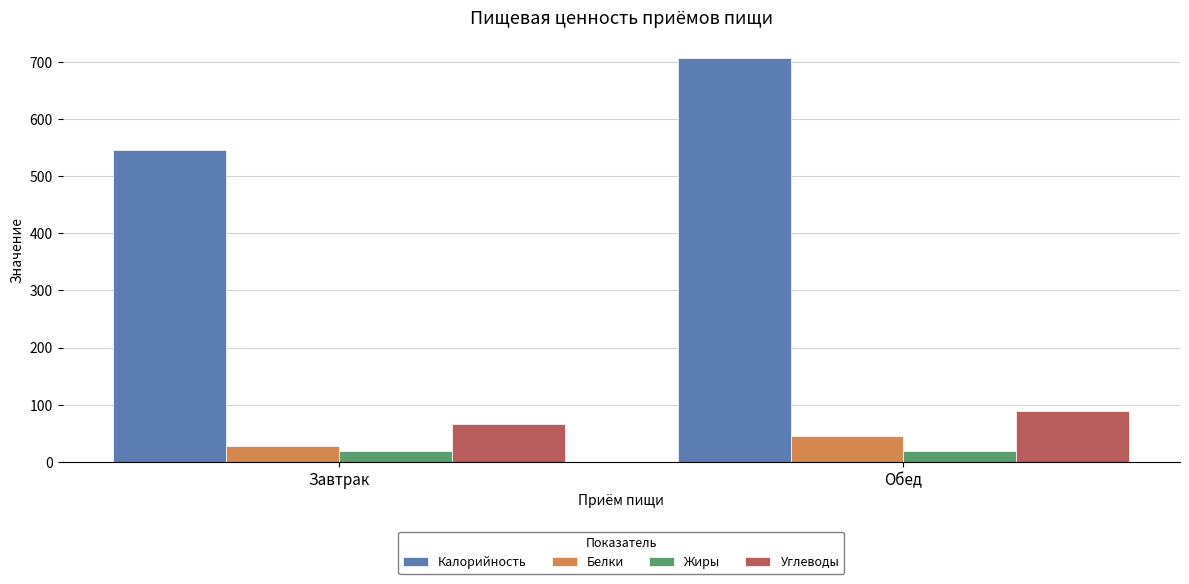

What is the value of the Калорийность bar at the 2nd from the left?

707.2